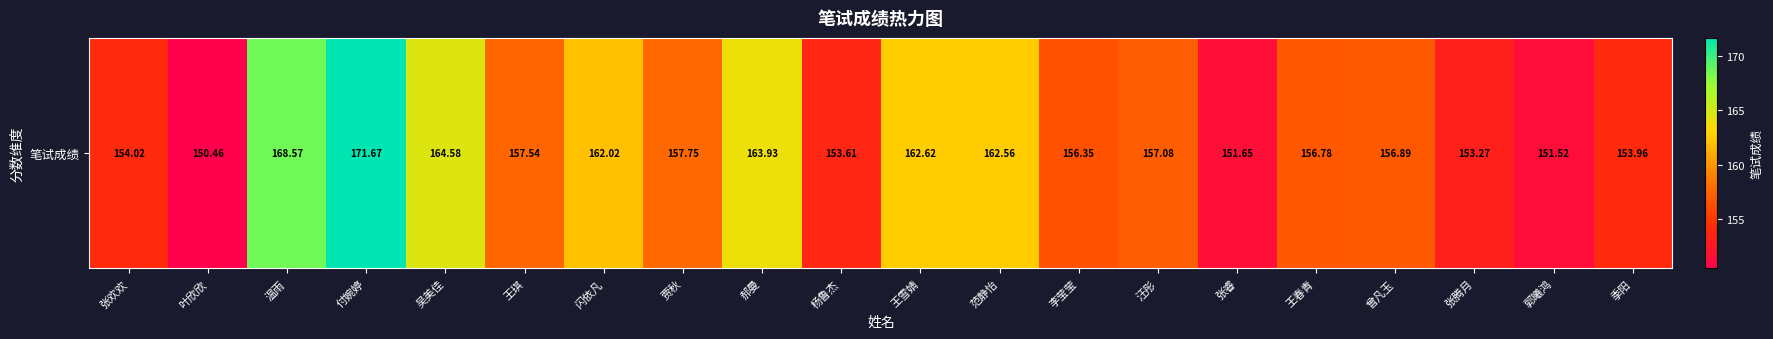

List the labels in order of value, largest first.

付婉婷, 温雨, 吴美佳, 郝曼, 王雪婧, 范静怡, 闪依凡, 贾秋, 王琪, 汪彤, 曾凡玉, 王春青, 李莹莹, 张欢欢, 季阳, 杨鲁杰, 张腾月, 张睿, 郭曦鸿, 叶欣欣